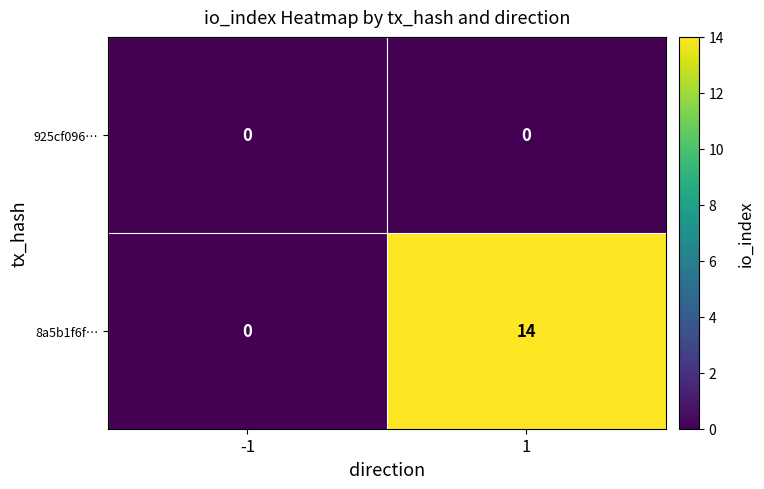

Which series has the largest total across all categories?

8a5b1f6f…